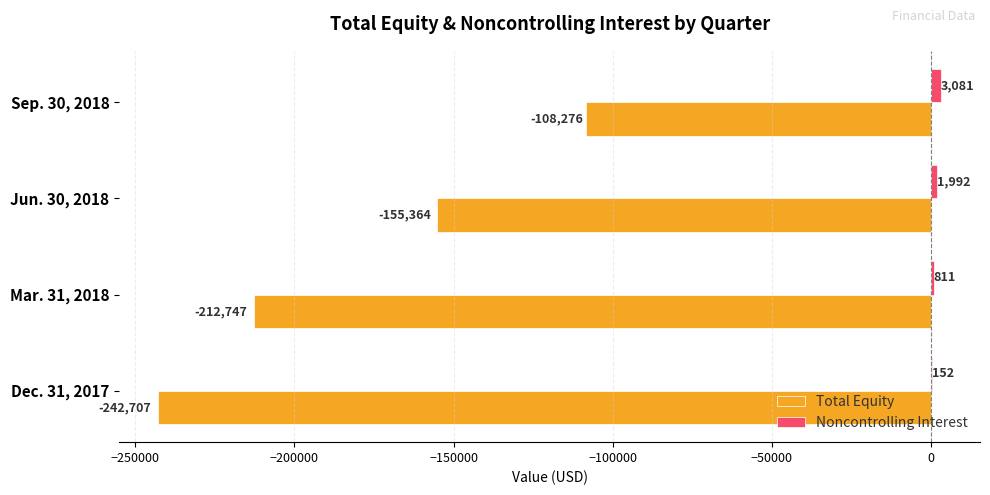

Between Mar. 31, 2018 and Jun. 30, 2018, which series saw the biggest shift?

Total Equity